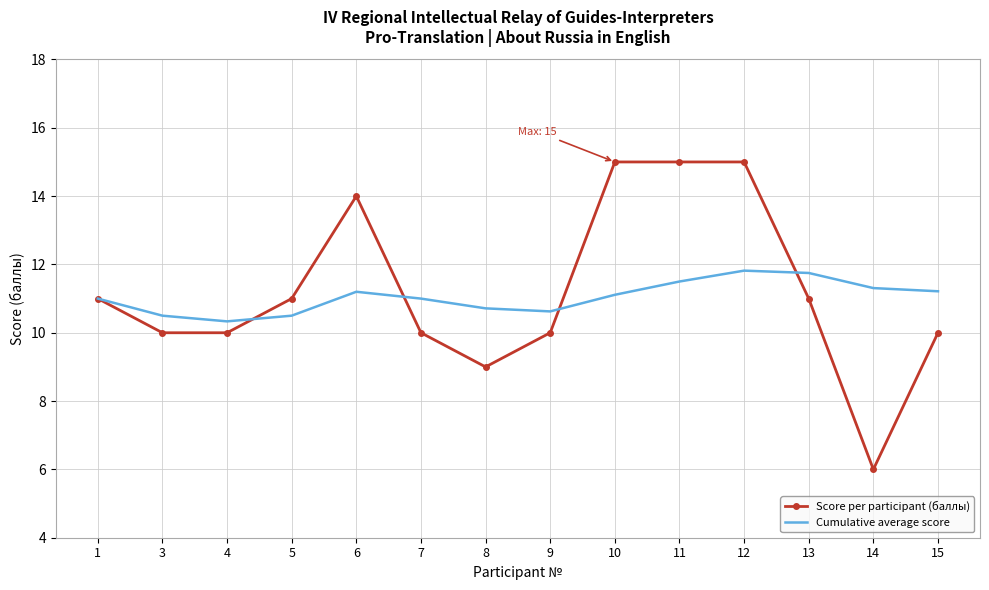

Is it true that Score per participant (баллы) equals 11.0 at 13?

True